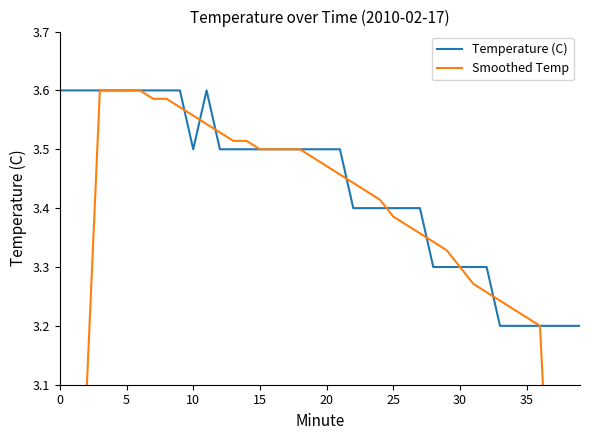

What is the minimum value for Temperature (C)?

3.2